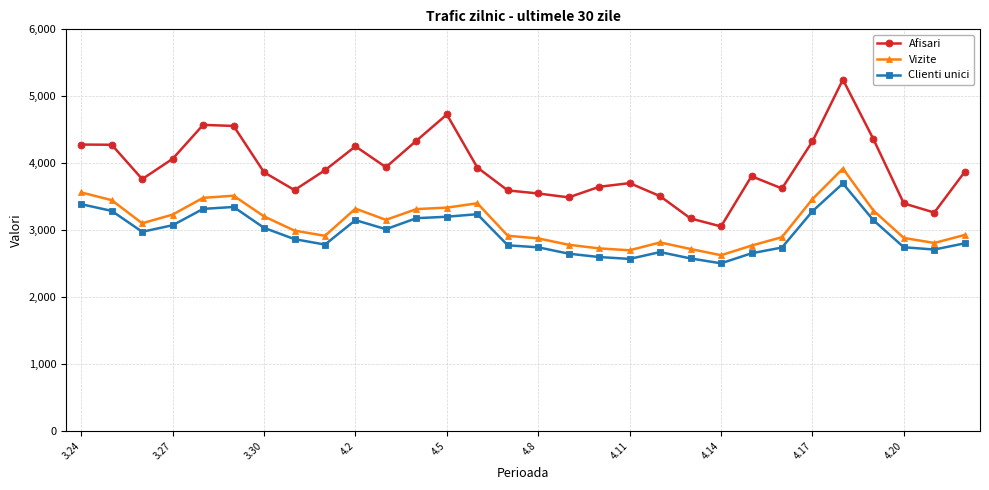

List the series in order of their overall mean, highest first.

Afisari, Vizite, Clienti unici